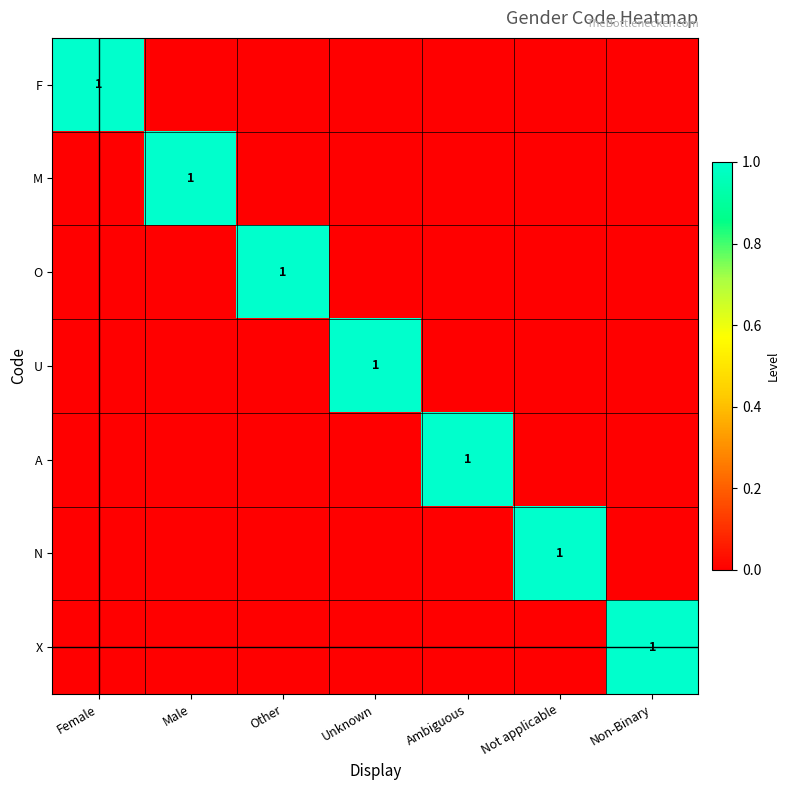

What is the total value across all series at Non-Binary?

1